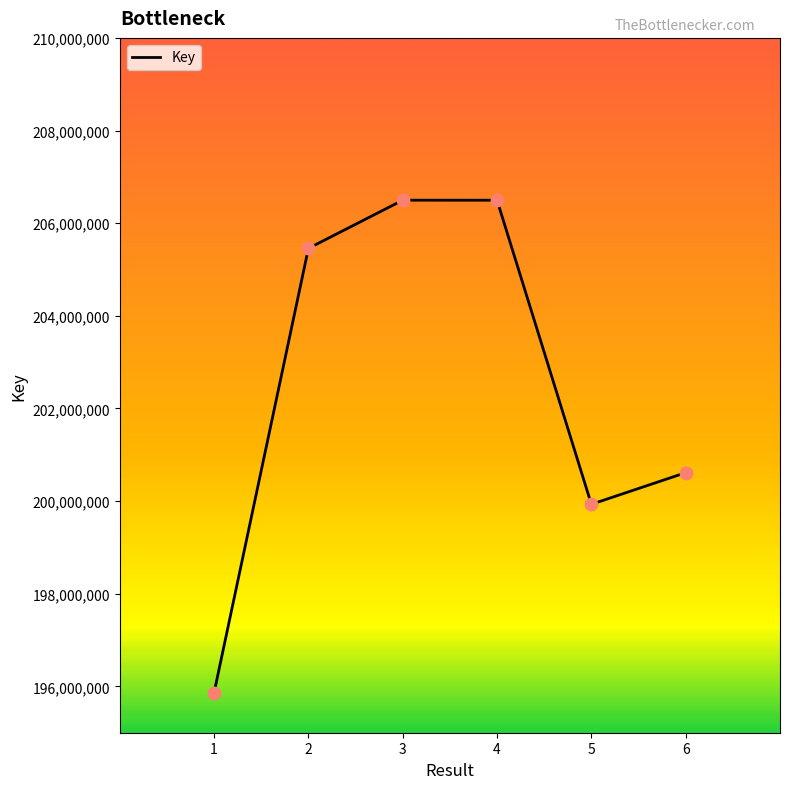

What is the change in value from 2 to 5?

-5525003